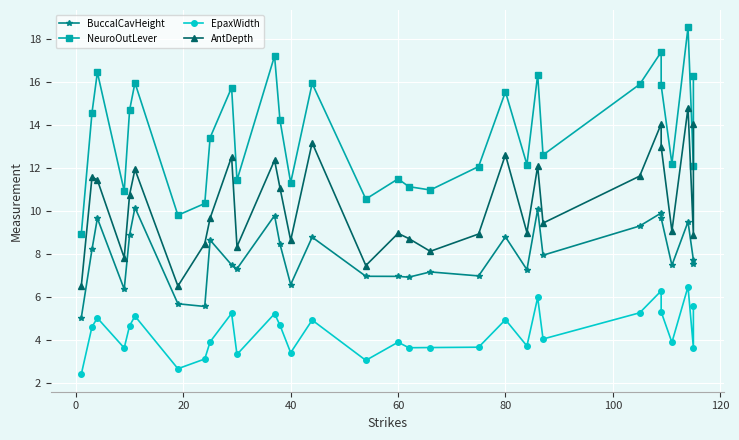

What are all the series names shown in the legend?

BuccalCavHeight, NeuroOutLever, EpaxWidth, AntDepth